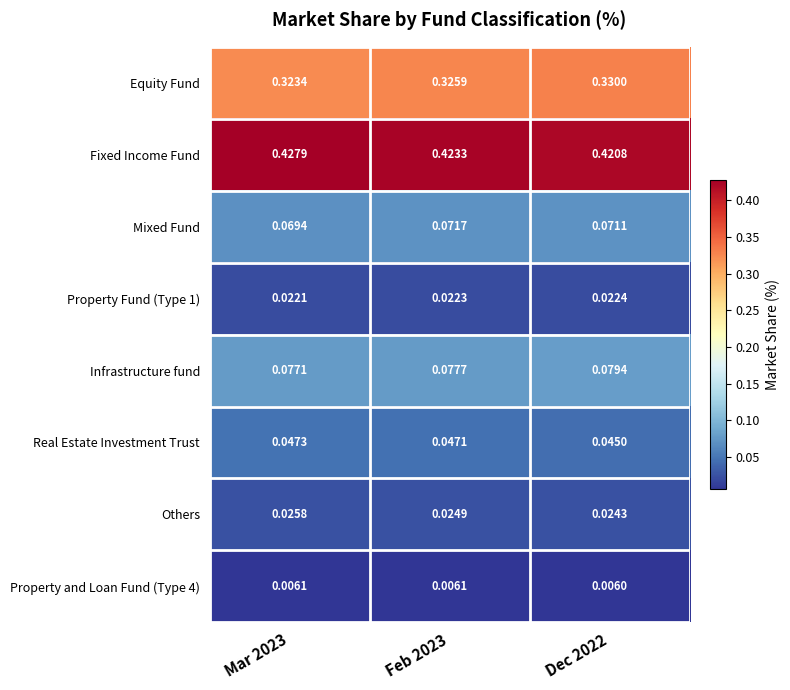

Which series changed the most between Feb 2023 and Dec 2022?

Equity Fund